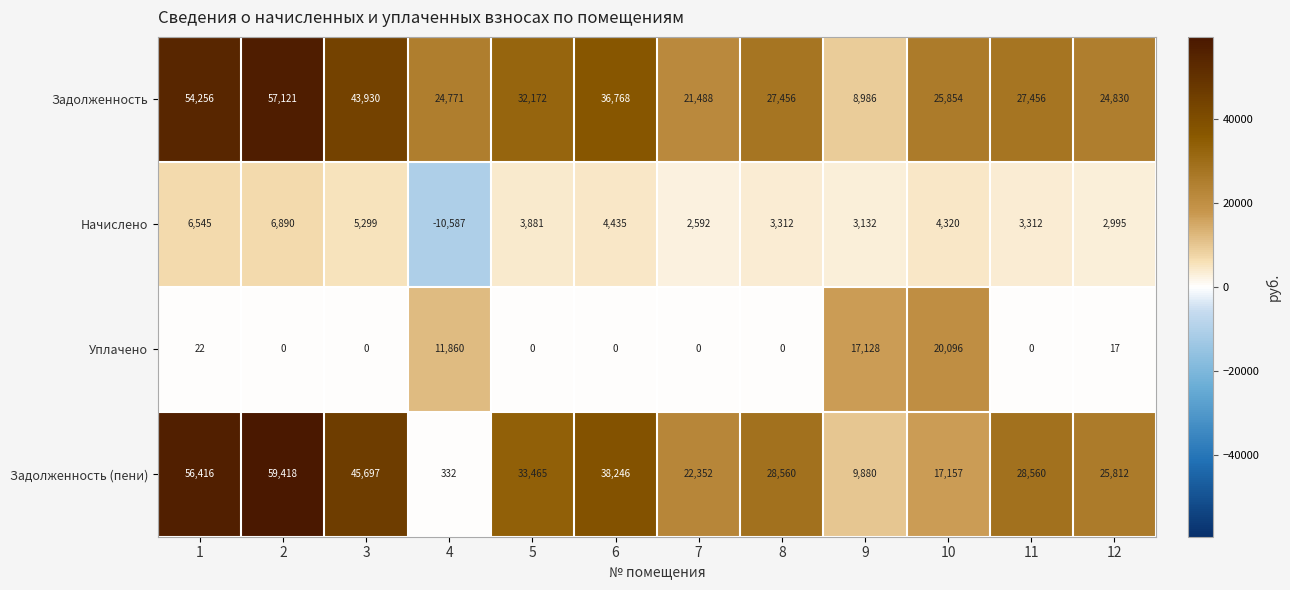

What value does the Уплачено series have at 4?

11860